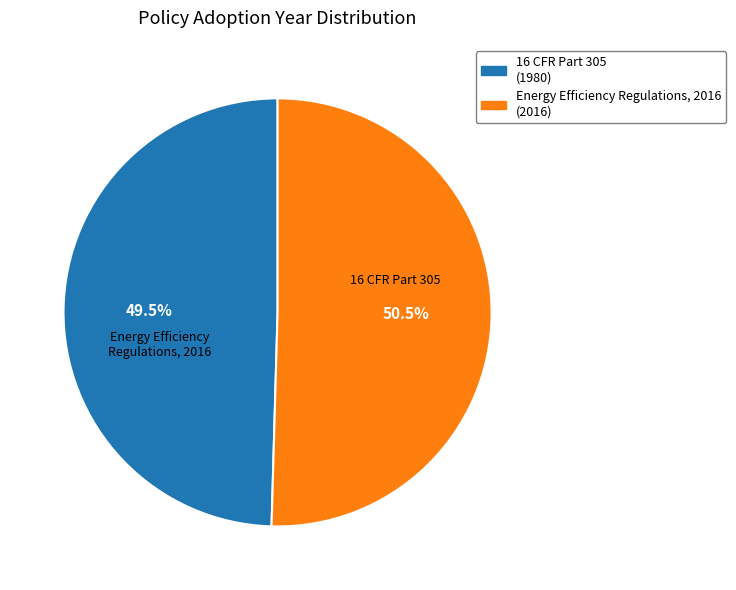

Is the sum of Energy Efficiency Regulations, 2016 and 16 CFR Part 305 greater than half?

Yes